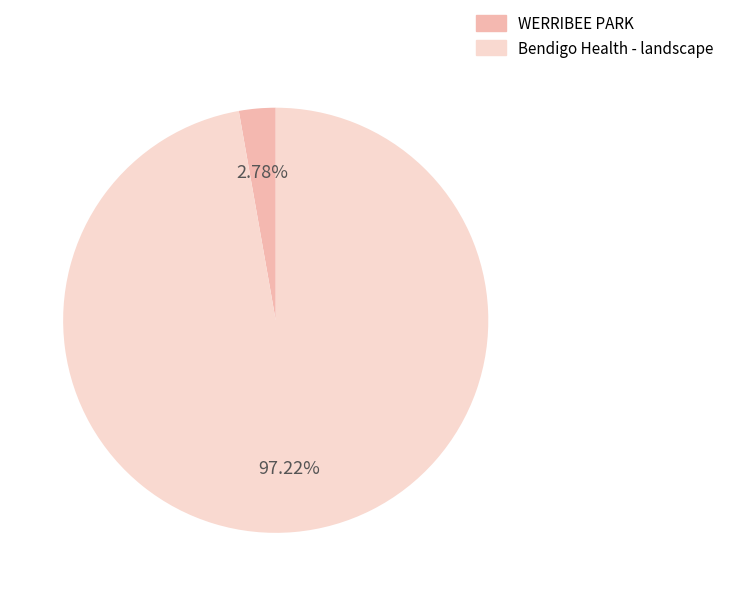

Does any single category account for the majority?

Yes